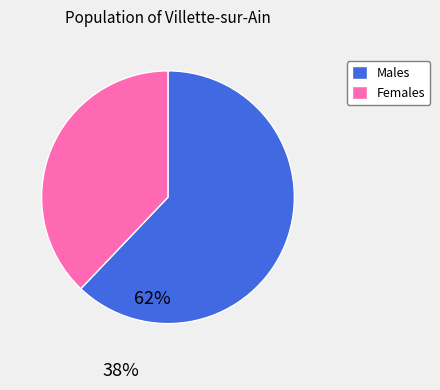

Does any single category account for the majority?

Yes